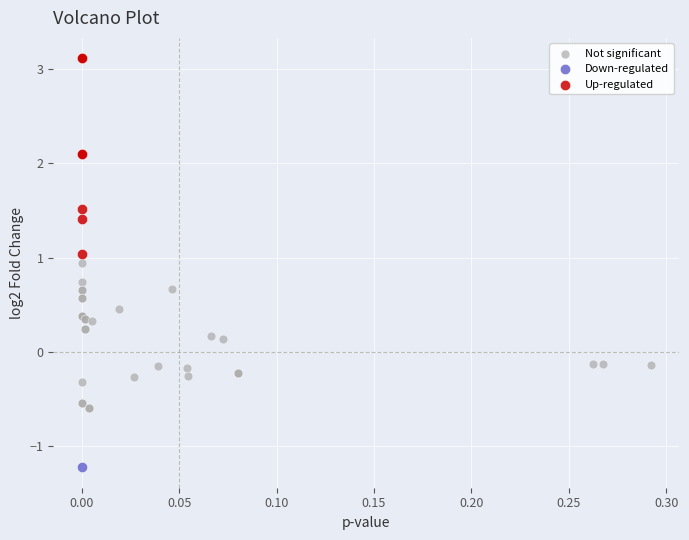

What are all the series names shown in the legend?

Not significant, Down-regulated, Up-regulated